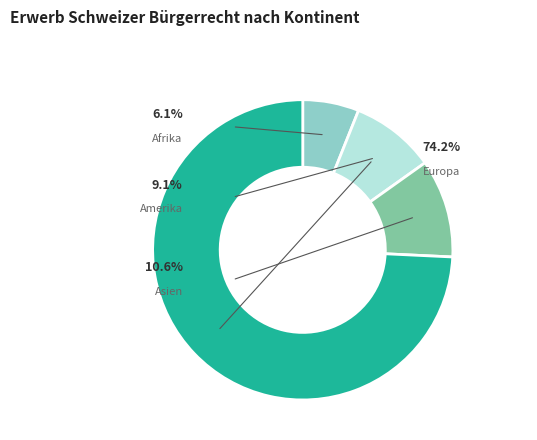

Does Europa account for over 50% of the chart?

Yes